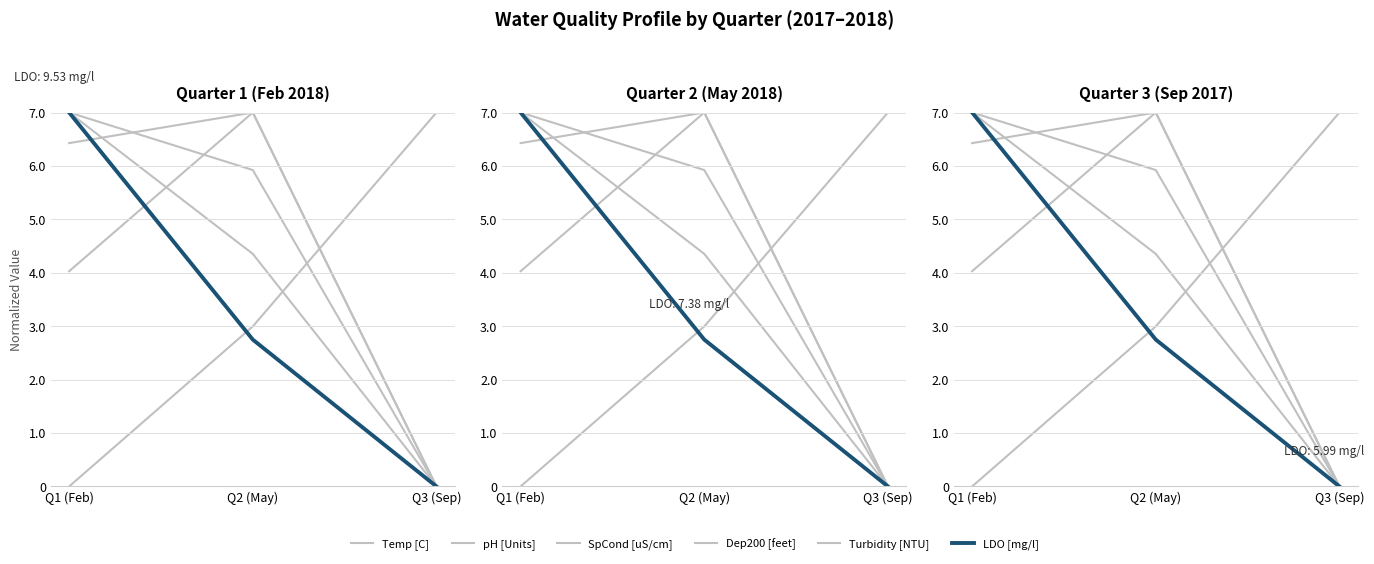

Reading left to right, what are all the values shown in this chart?

Temp [C]: 0.0	3.0	7.0
pH [Units]: 7.0	4.4	0.0
SpCond [uS/cm]: 6.4	7.0	0.0
Dep200 [feet]: 4.0	7.0	0.0
Turbidity [NTU]: 7.0	5.9	0.0
LDO [mg/l]: 7.0	2.7	0.0